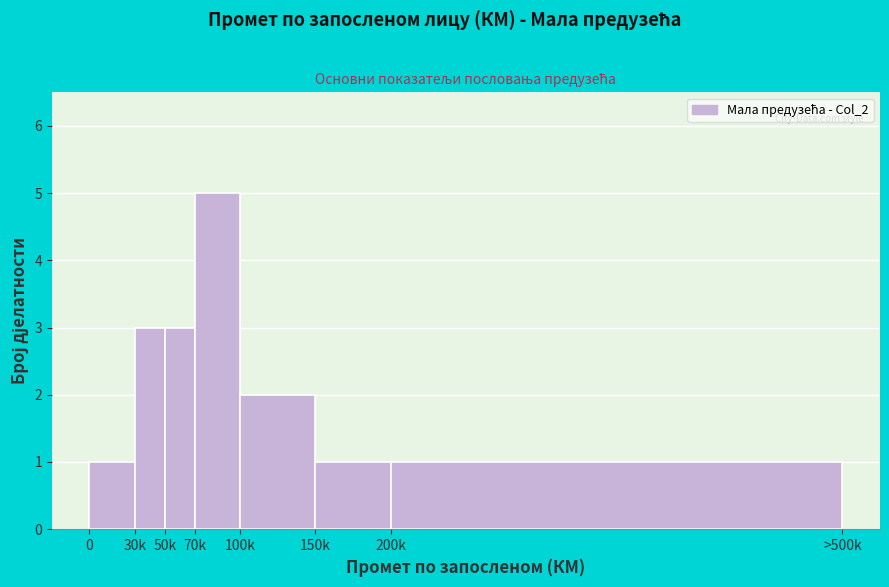

Reading right to left, list all the values displayed in this chart.

200k=1	150k=1	100k=2	70k=5	50k=3	30k=3	0=1